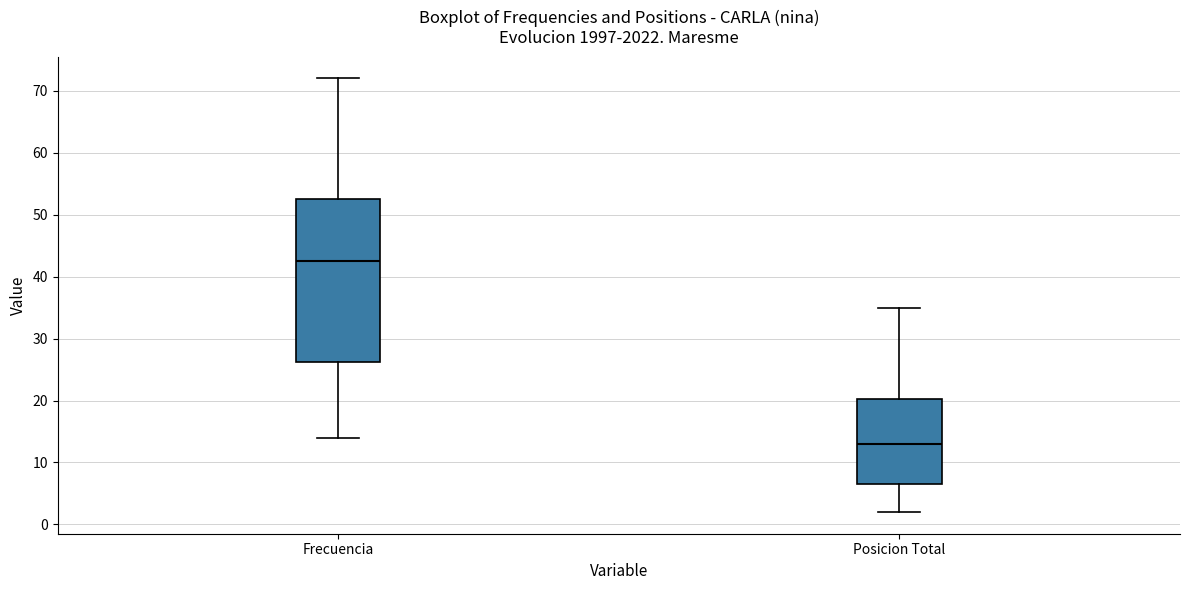

Where is the lower edge of the box for Posicion Total on the y-axis? The values are not printed on the chart, so give them approximately, as read against the axis.

7